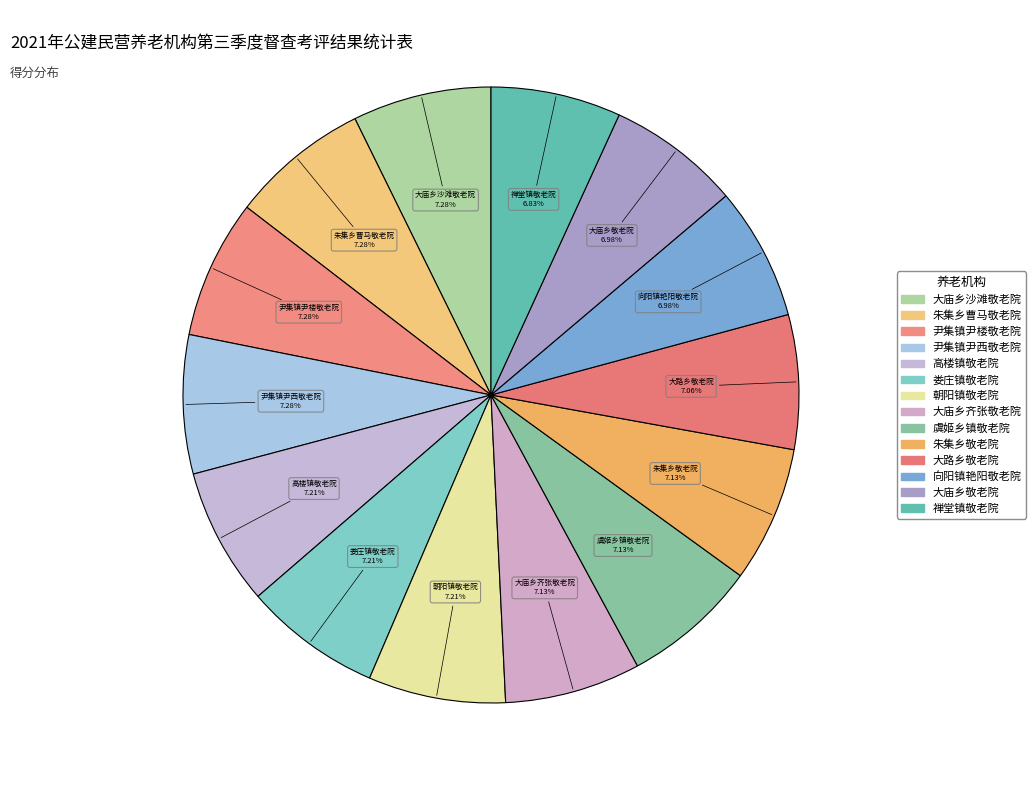

Which slice is the smallest?

禅堂镇敬老院